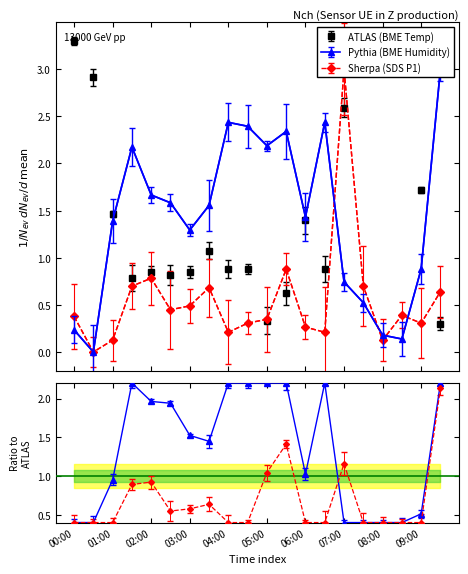

Is this an area chart (filled region under the line)?

No